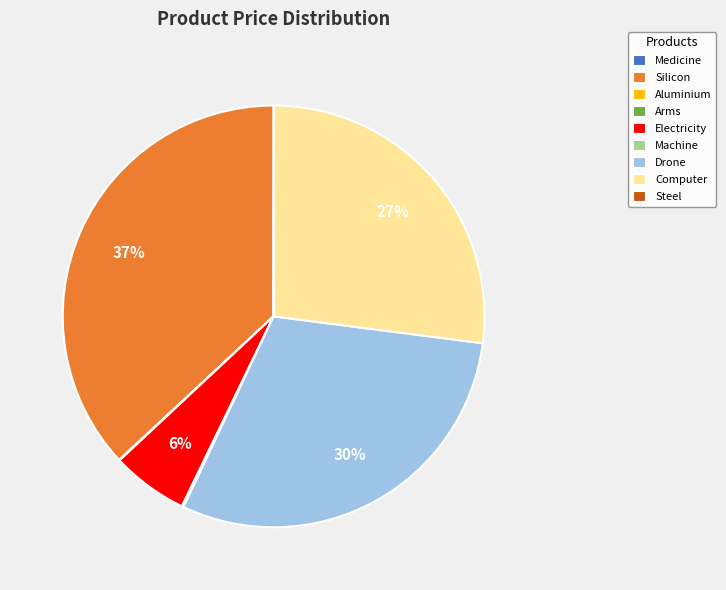

To the nearest percent, what is the average slice percentage?

11%